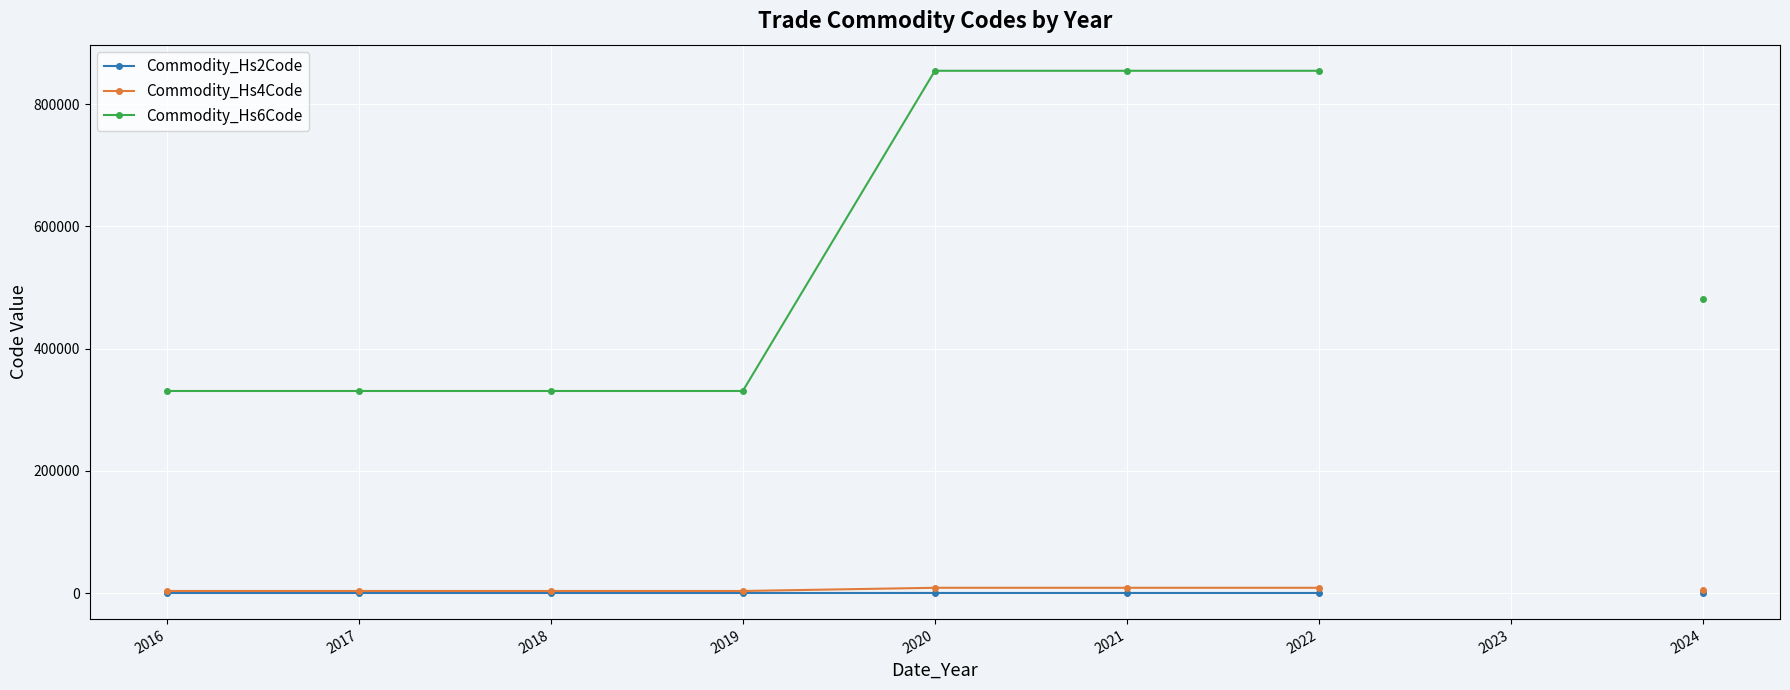

Count the Commodity_Hs4Code values in the range 3304 to 8543.

8